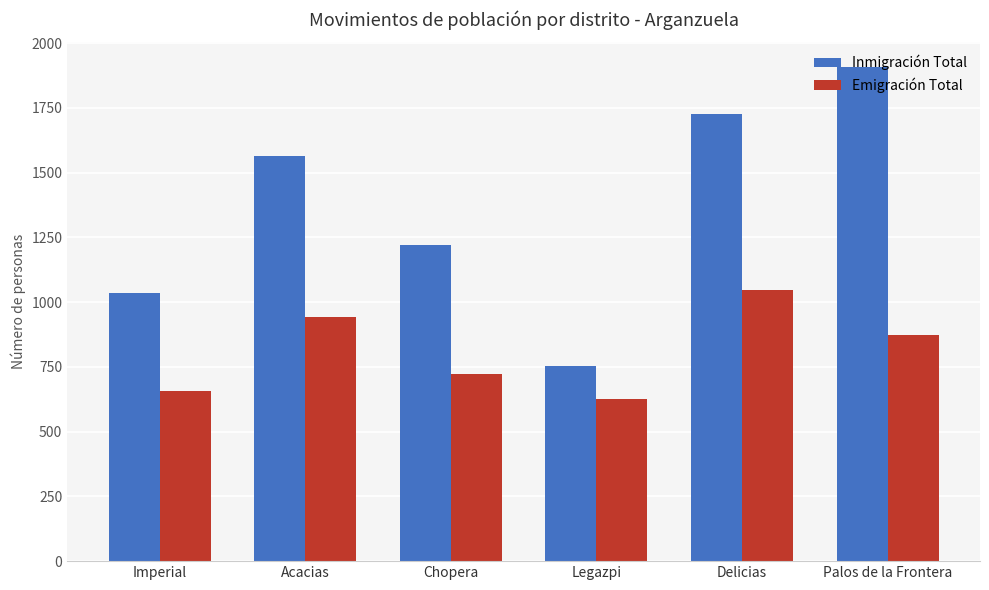

The Inmigración Total series shows 370 at Imperial. True or false?

False